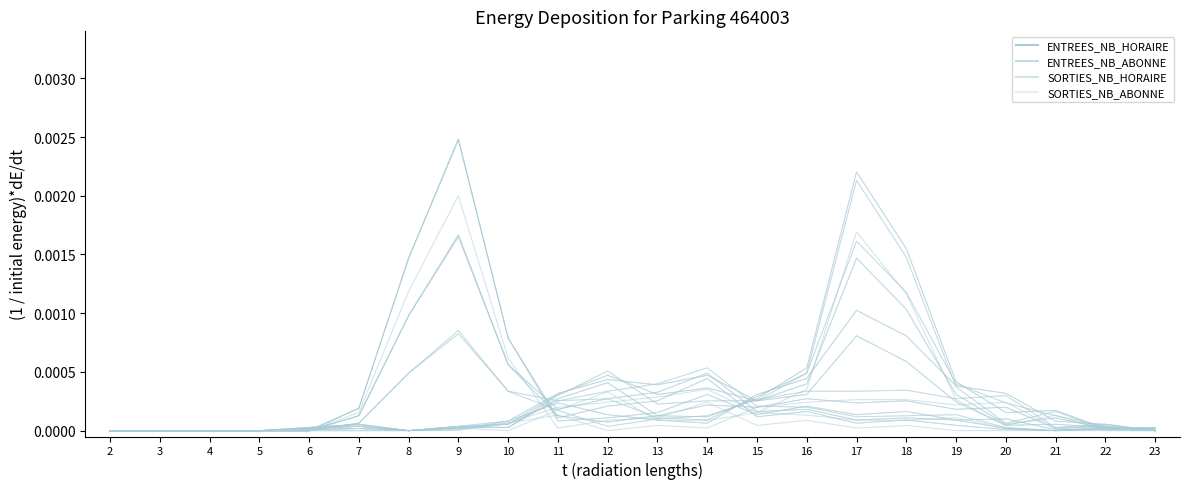

True or false: ENTREES_NB_ABONNE has a value of 0.0 at 14.

False